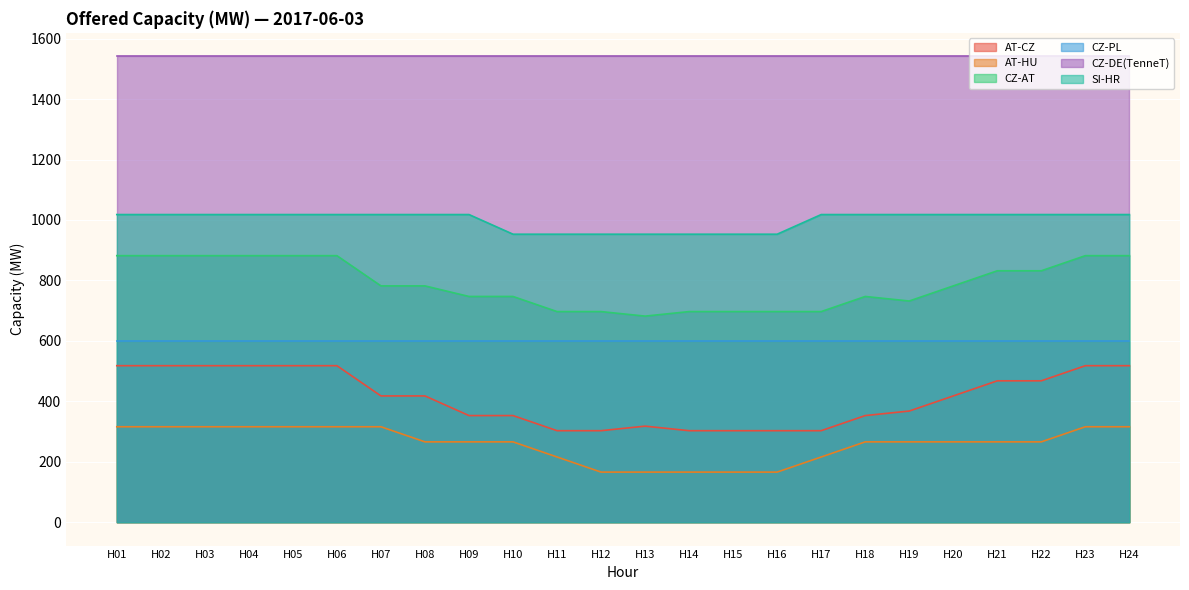

List the series in order of their peak value, highest first.

CZ-DE(TenneT), SI-HR, CZ-AT, CZ-PL, AT-CZ, AT-HU